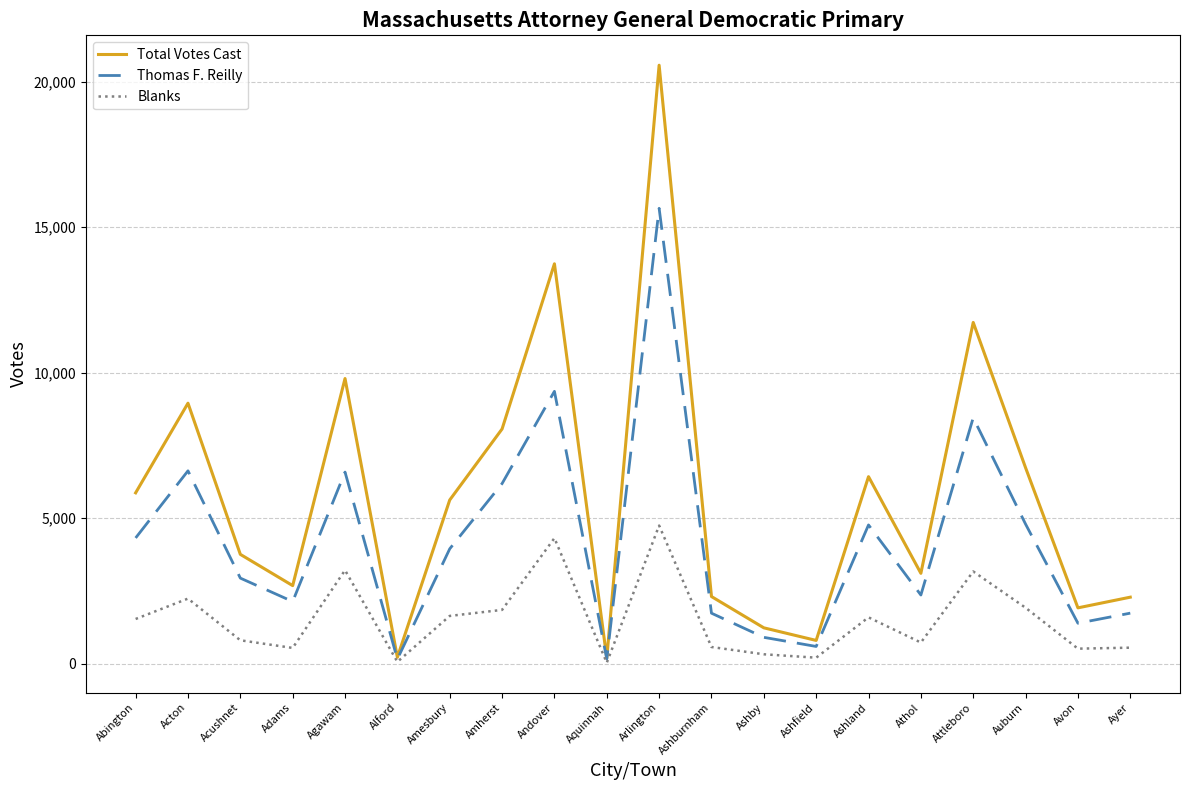

True or false: Thomas F. Reilly has a value of 7205 at Abington.

False